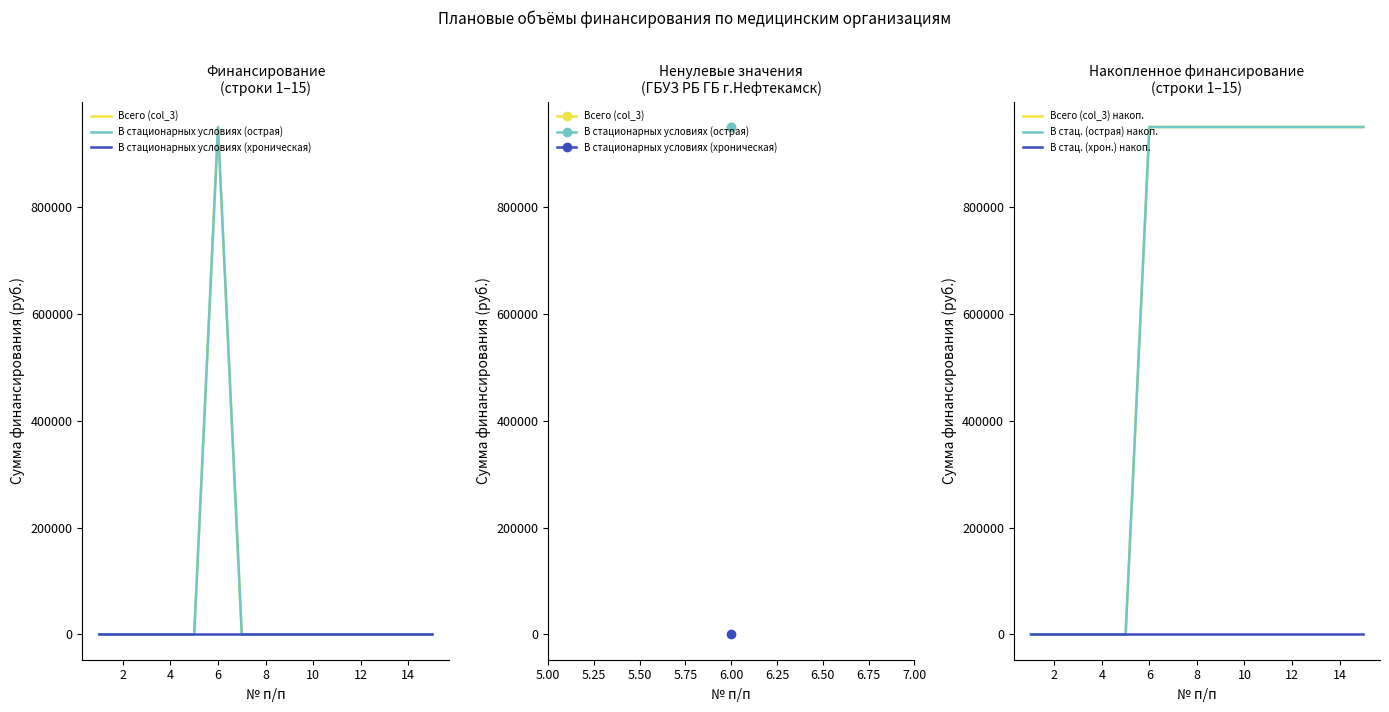

Which series changed the most between 4 and 9?

Всего (col_3) накоп.